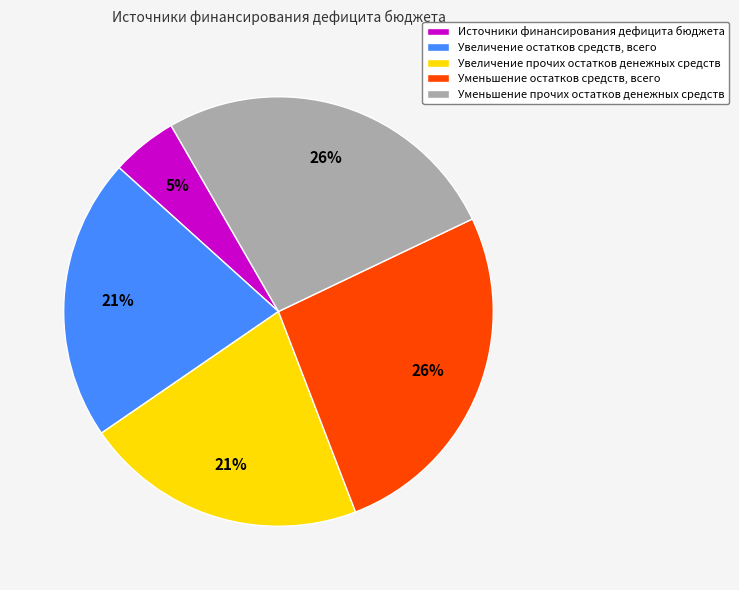

Do Увеличение остатков средств, всего and Уменьшение остатков средств, всего together represent more than half of the pie?

No